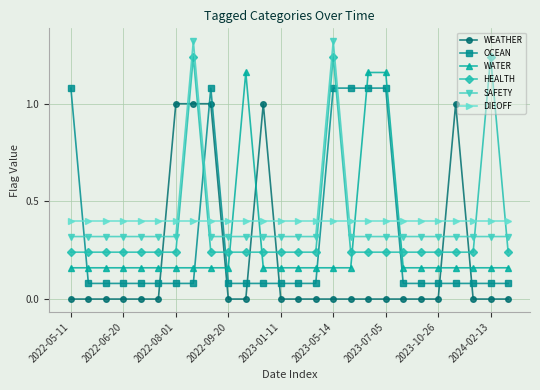

Is this an area chart (filled region under the line)?

No